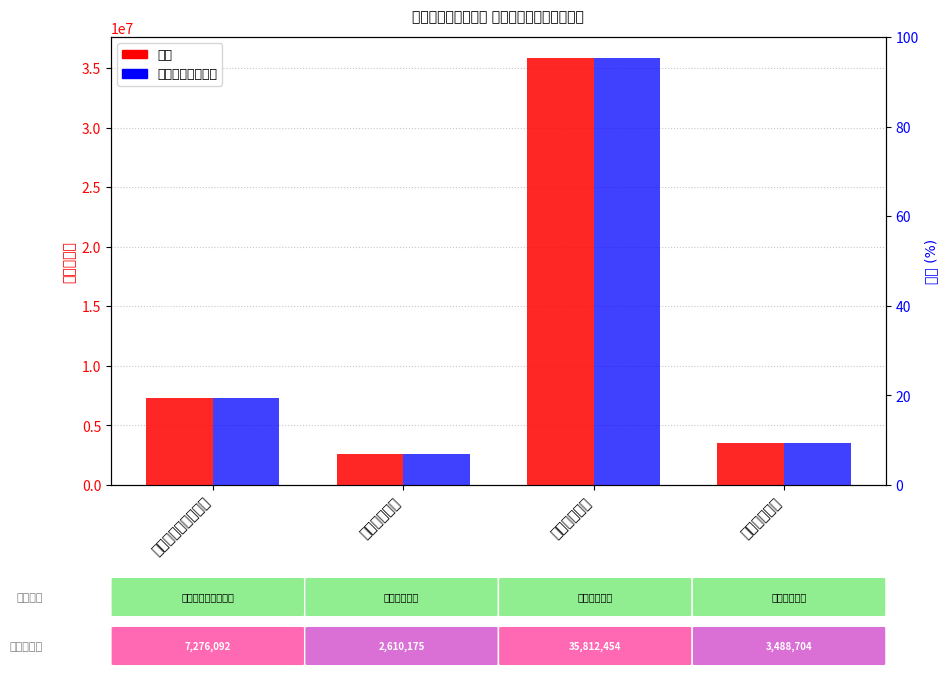

What is the minimum value shown in the chart?

2610175.3